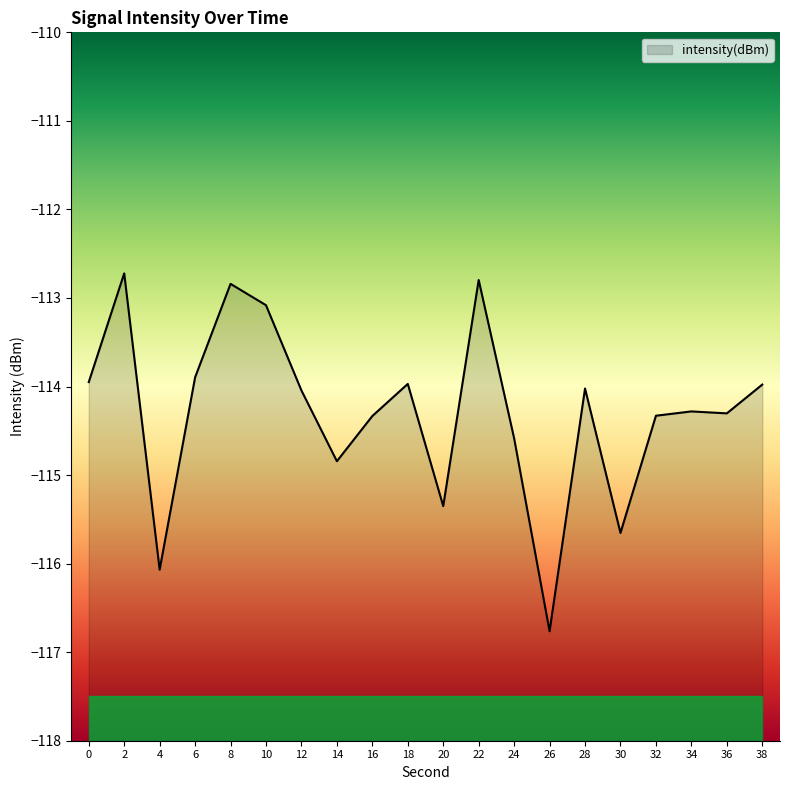

The value at 16 is -25.5. True or false?

False